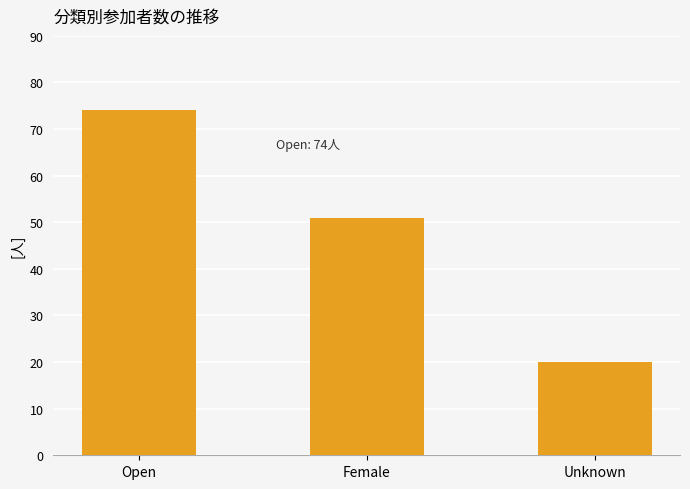

Count the values in the range 20 to 74.

3